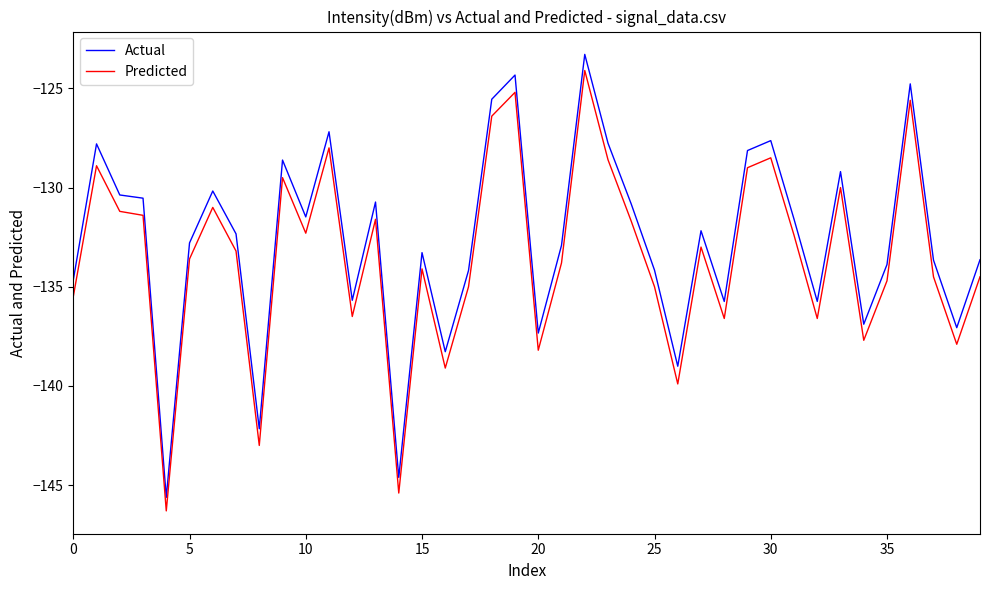

True or false: Predicted and Actual intersect in this chart.

False